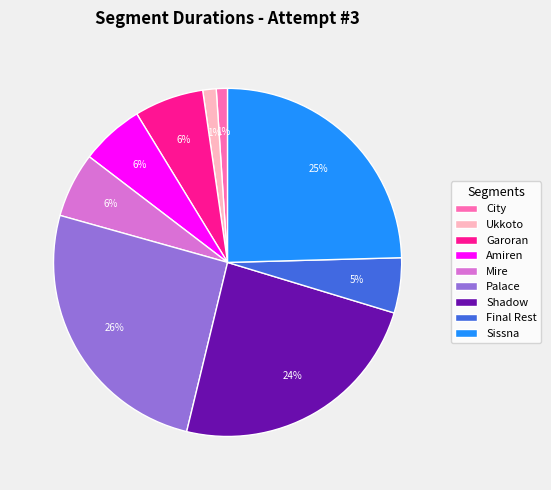

To the nearest percent, what percentage of the pie is Sissna?

25%